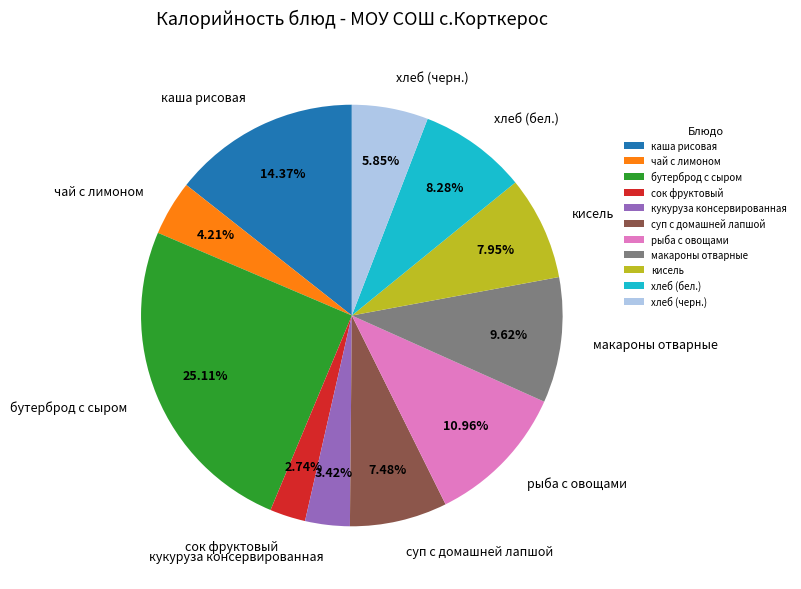

Is чай с лимоном the majority of the pie?

No